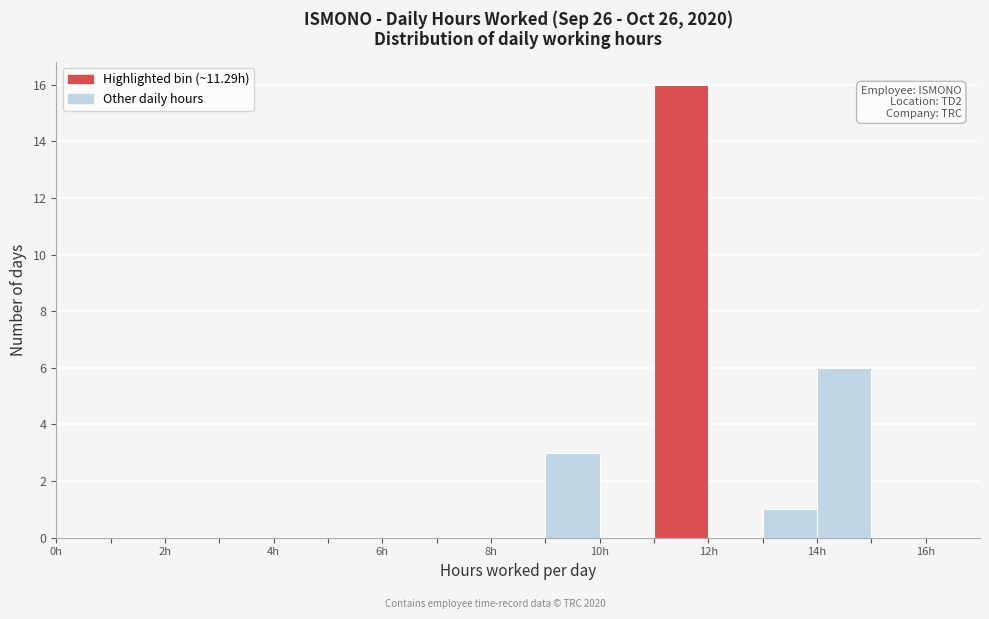

Over which range of the x-axis is the bar tallest?

11 to 12